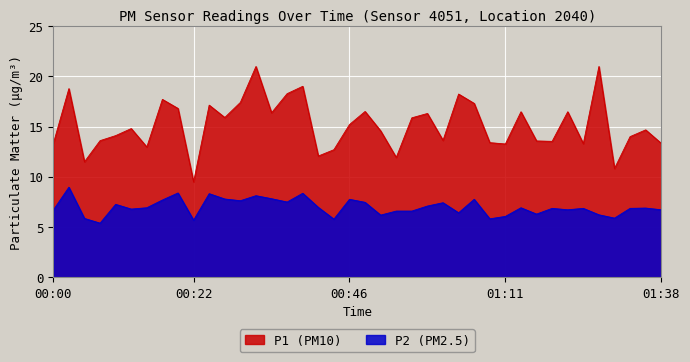

Which series has the largest total across all categories?

P1 (PM10)